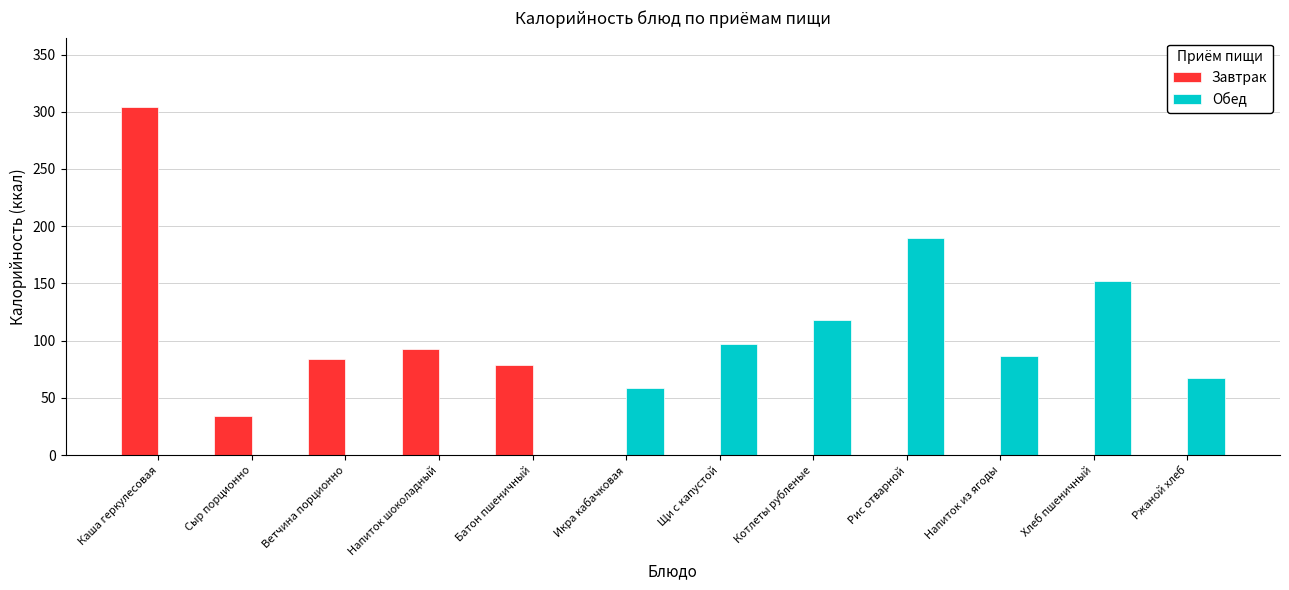

What is the difference between the Обед values at Напиток шоколадный and Щи с капустой?

97